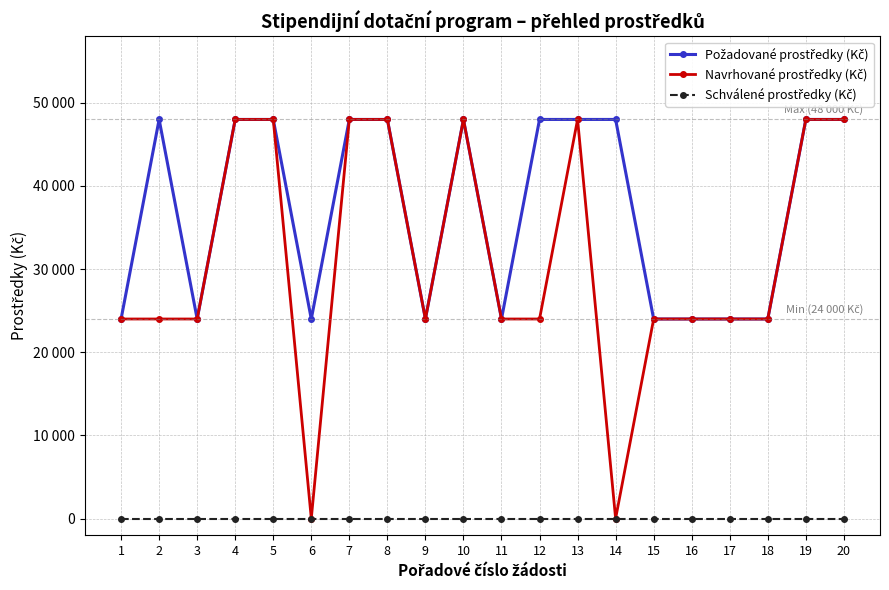

Count the Navrhované prostředky (Kč) values in the range 24000 to 48000.

18